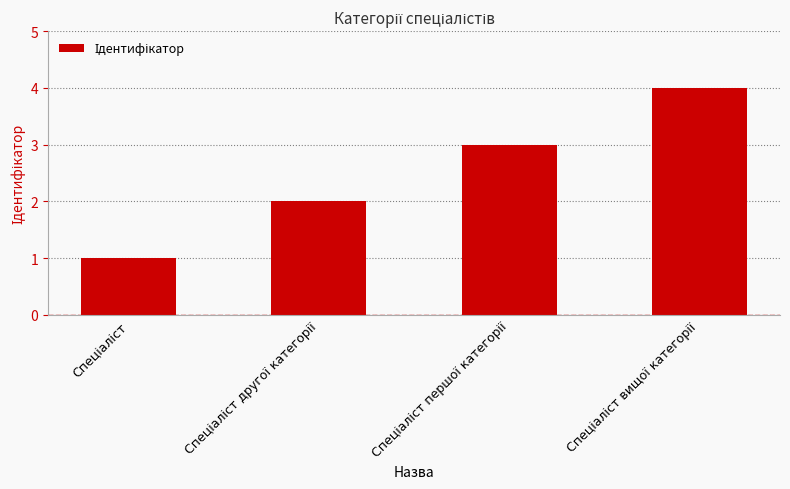

What is the greatest value displayed?

4